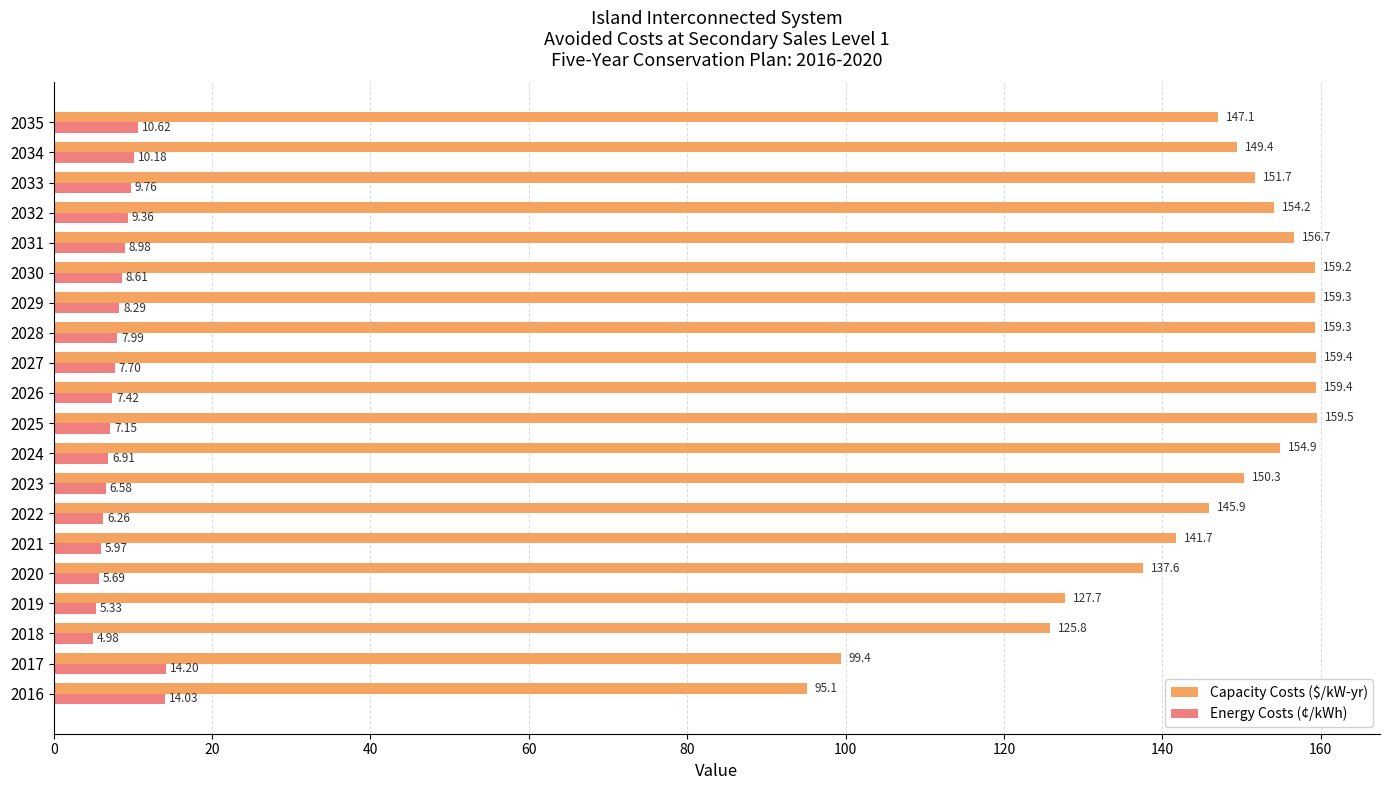

Rank the series by their average value, from lowest to highest.

Energy Costs (¢/kWh), Capacity Costs ($/kW-yr)